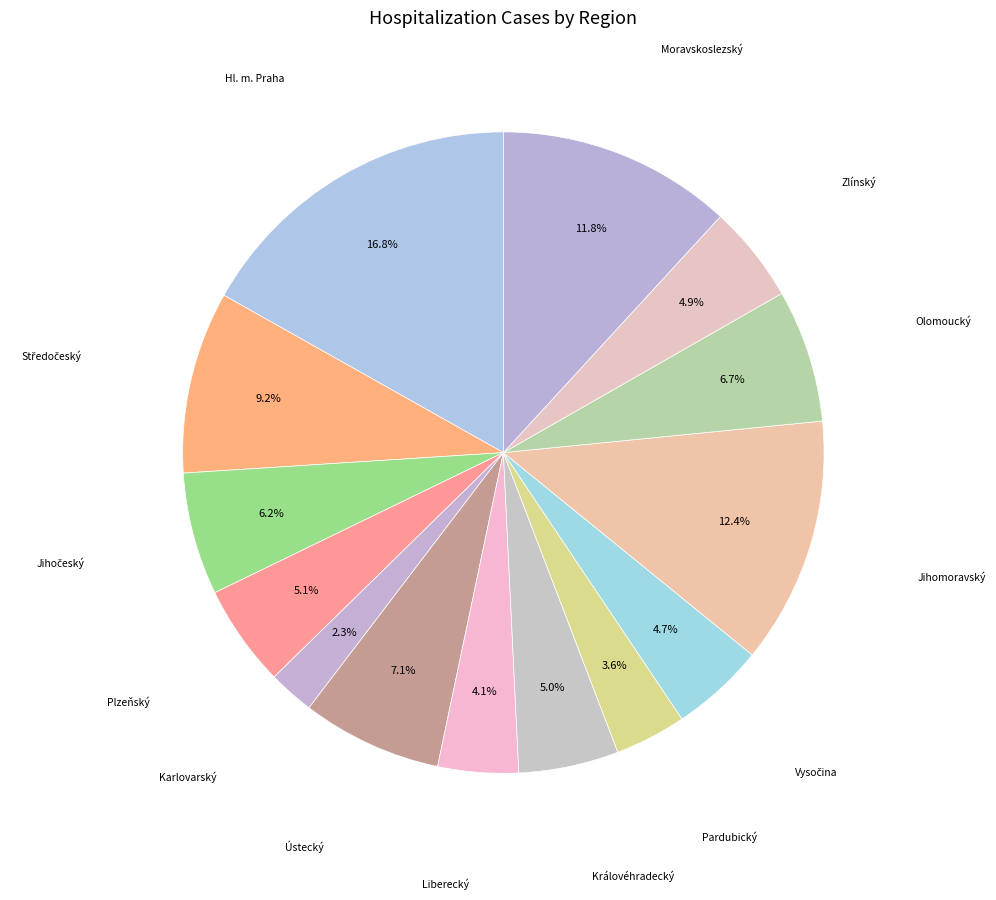

How many slices are in this pie chart?

14